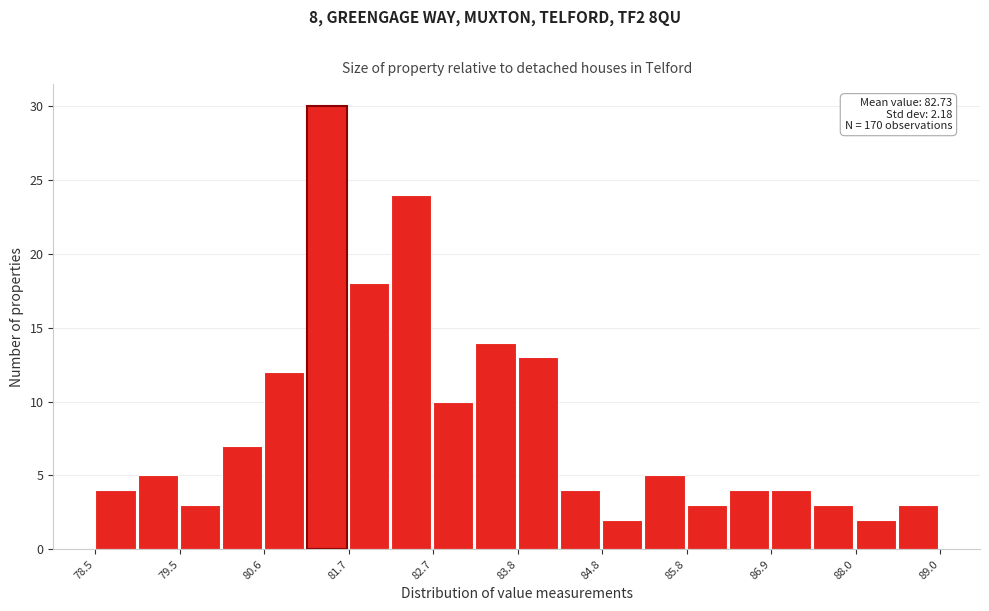

Read against the x-axis, roughly where is the centre of the tallest bar?

81.4